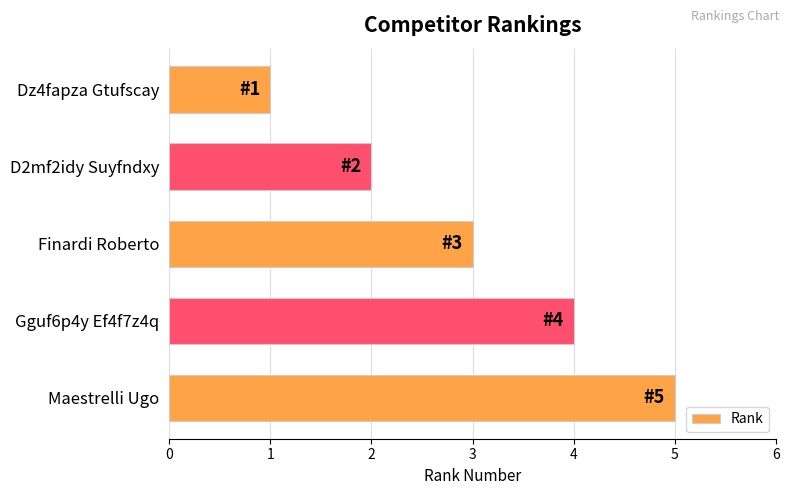

Where is the data nearest to the value 3?

Finardi Roberto